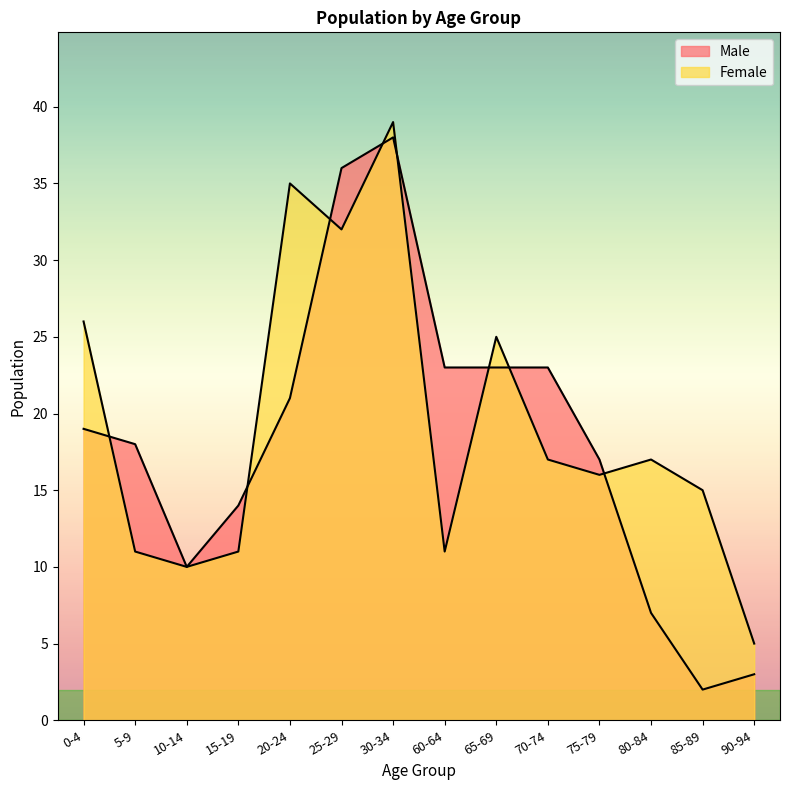

Does the chart display data point markers on the line(s)?

No